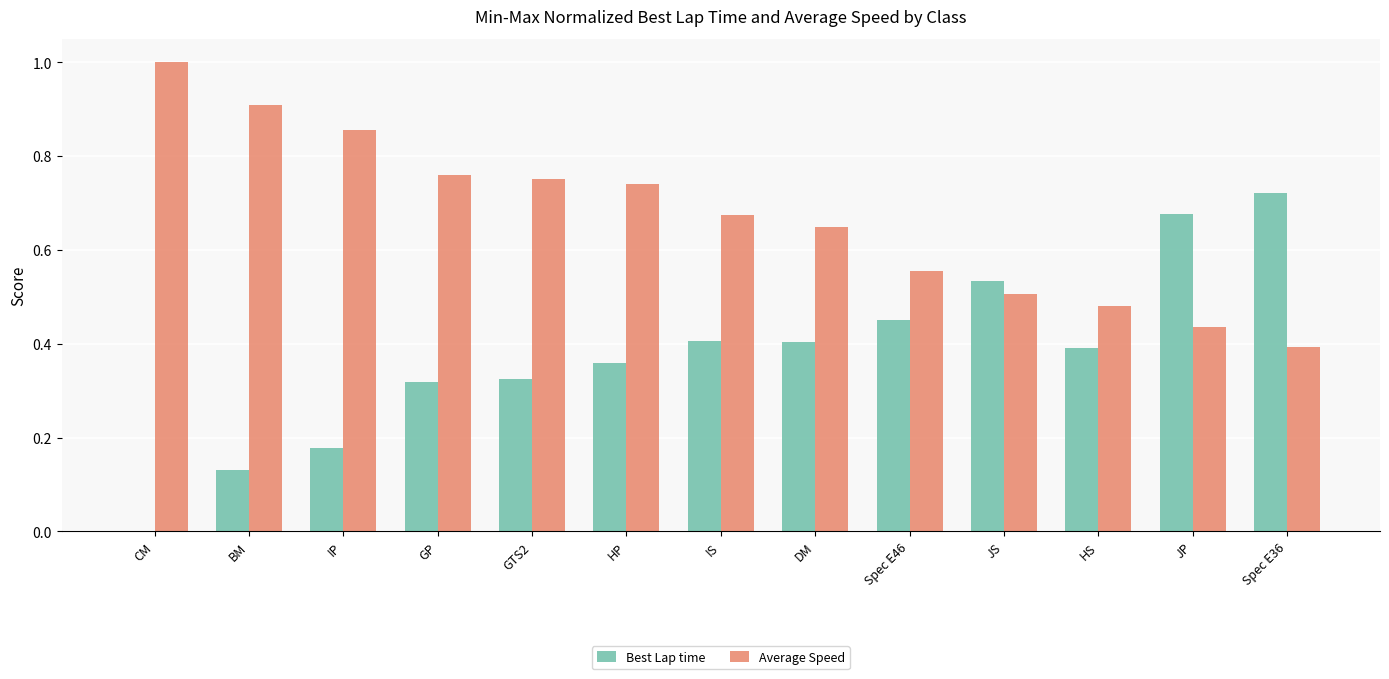

At which category does the chart reach its peak across all series?

CM